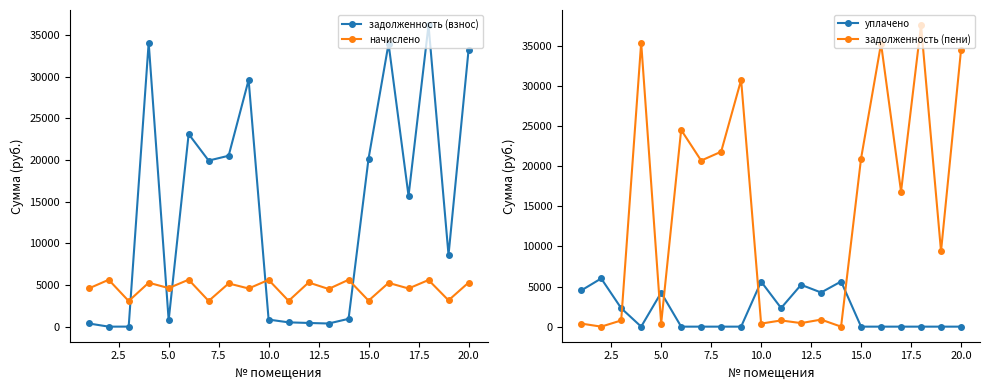

After their last crossing, which series has the higher values: начислено or задолженность (взнос)?

задолженность (взнос)